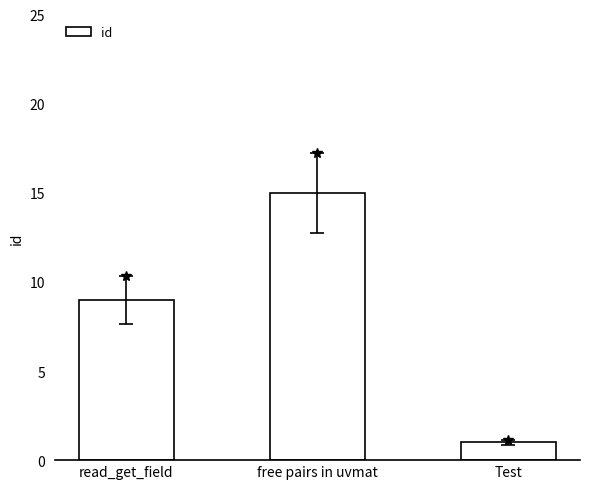

The chart shows a value of 2 at Test. True or false?

False